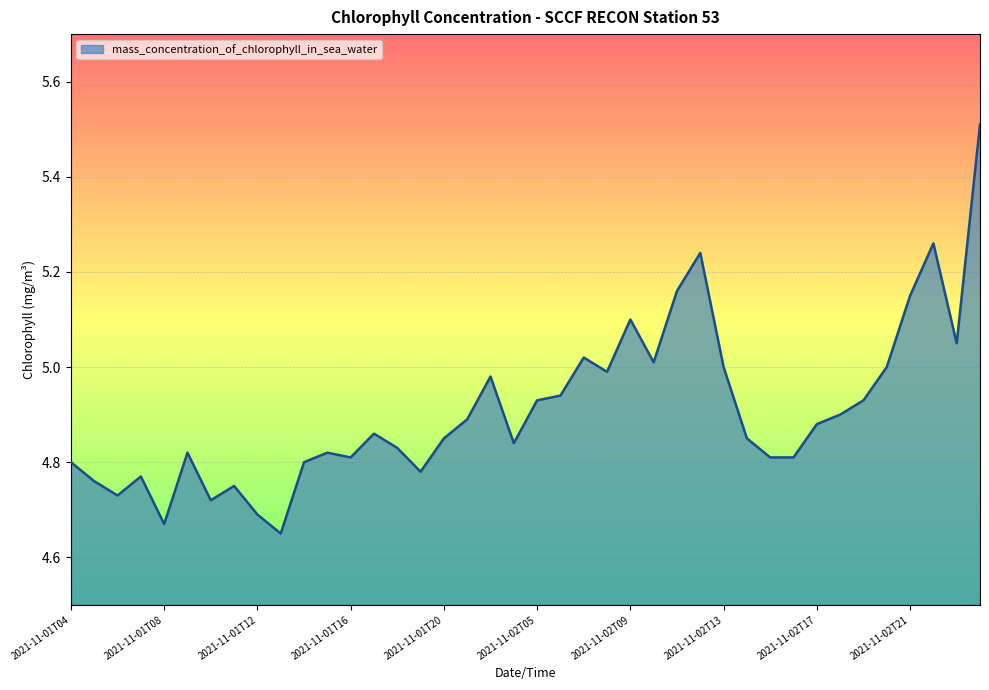

What is the difference between the maximum and minimum values?

0.9